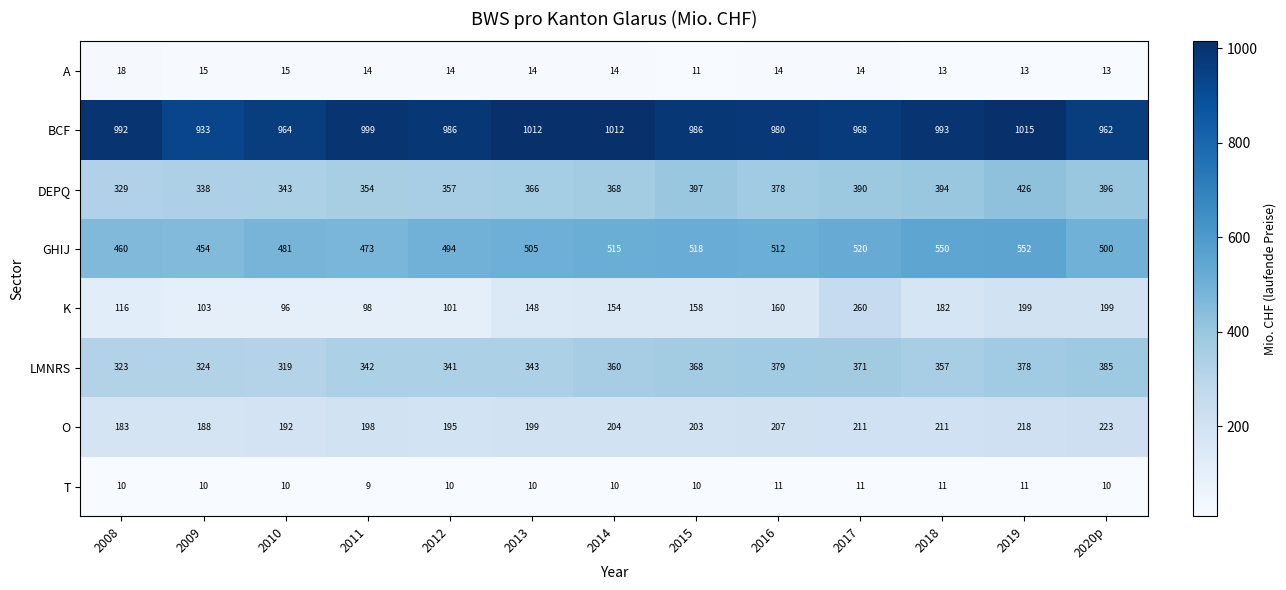

Between 2014 and 2019, which series saw the biggest shift?

DEPQ